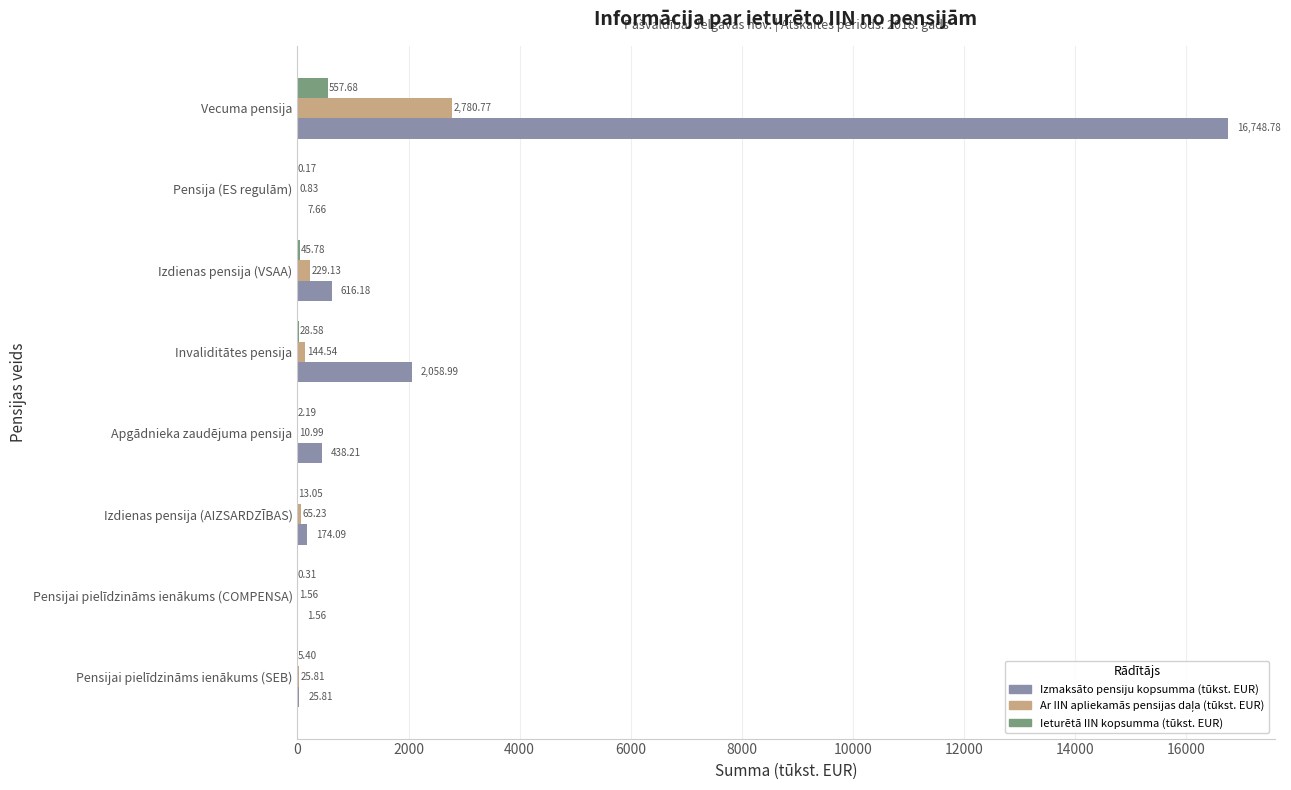

Which category has the highest value in the Izmaksāto pensiju kopsumma (tūkst. EUR) series?

Vecuma pensija